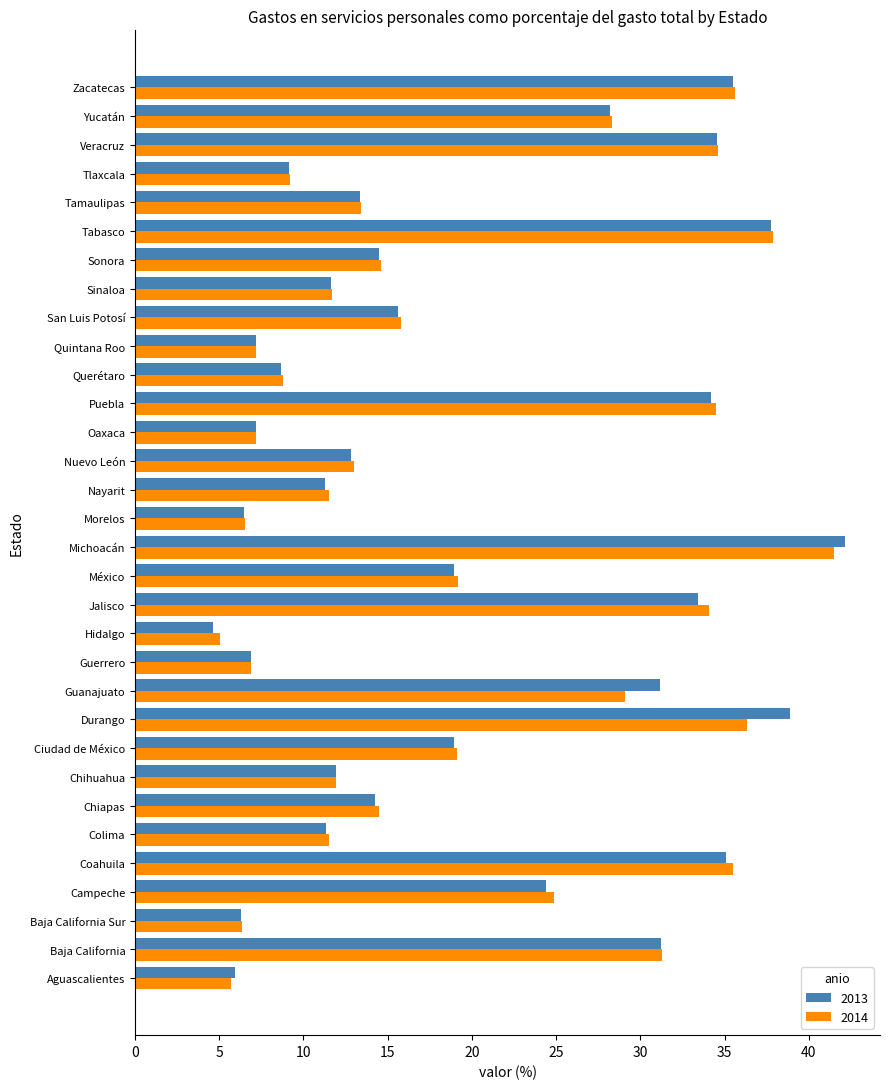

What is the average value of the 2014 series?

19.5